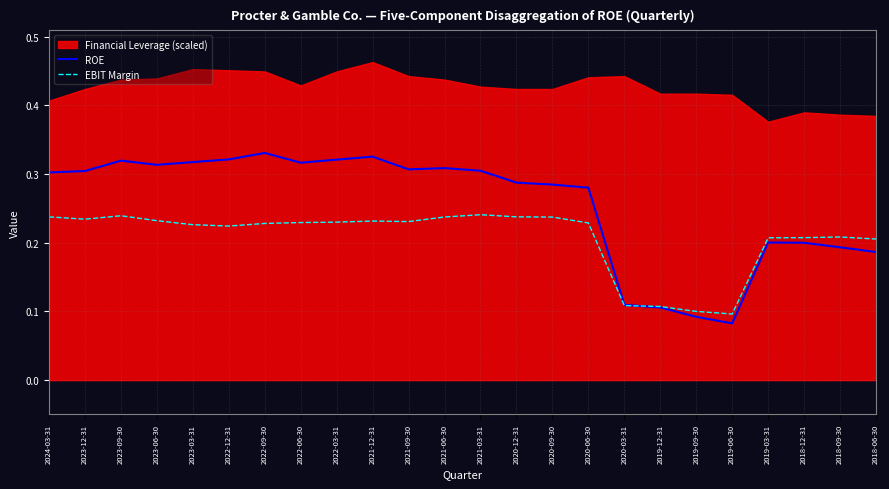

Which series has the largest range (max minus min)?

ROE